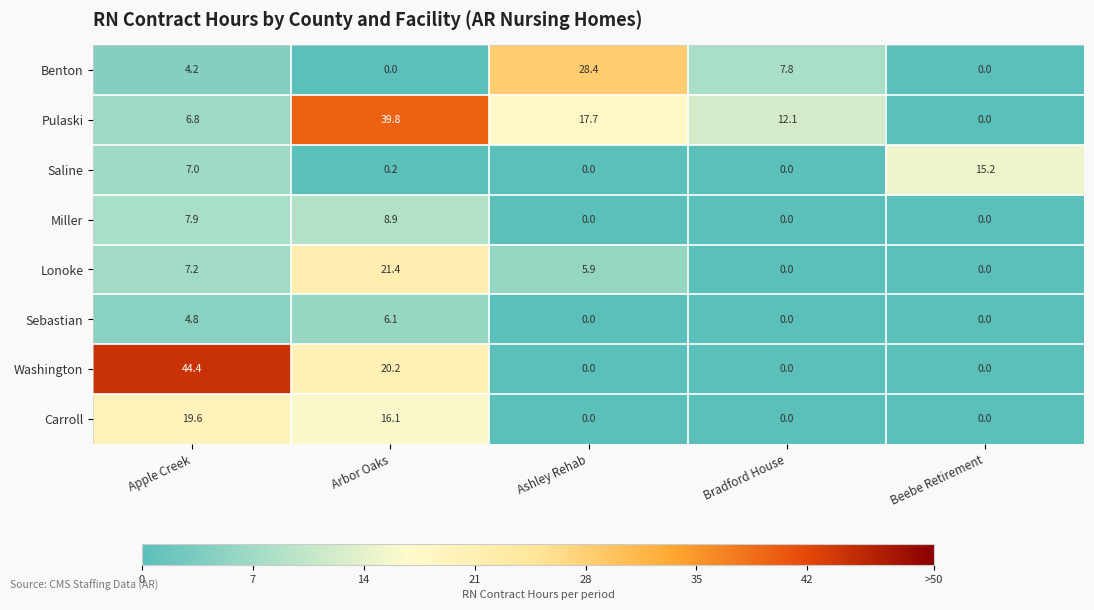

Which category has the highest value across all series?

Apple Creek